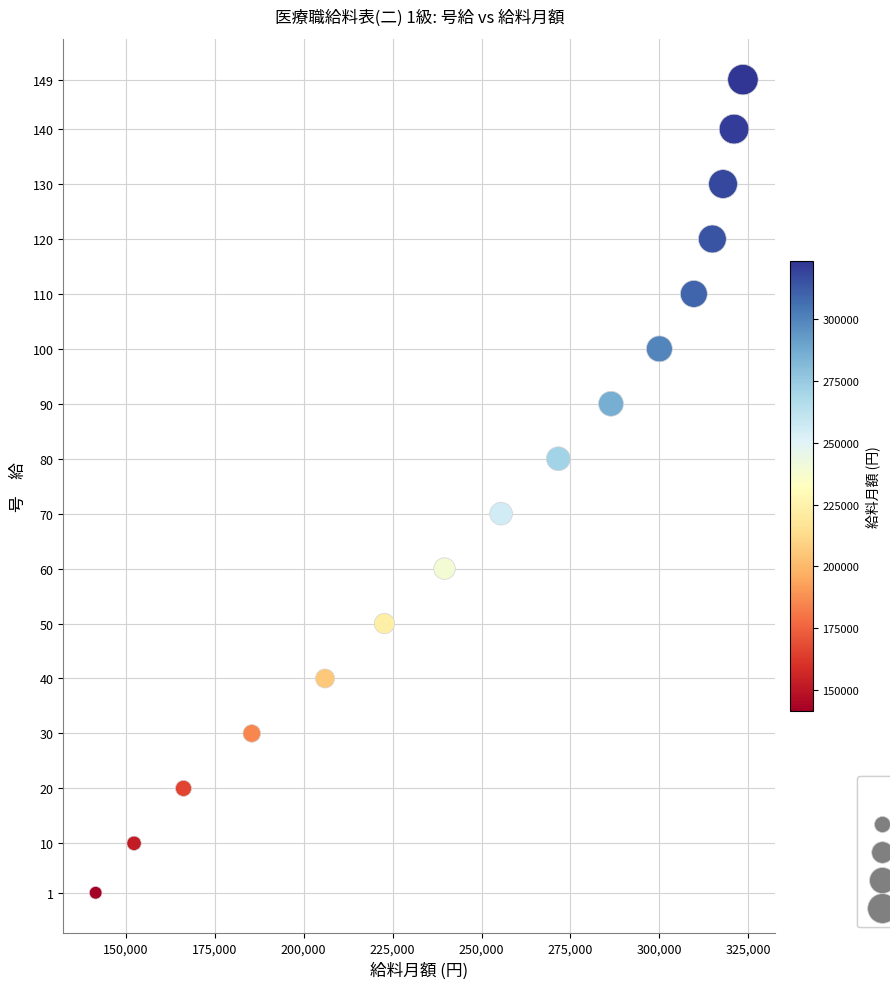

What is the range of X values (max minus min)?

182000